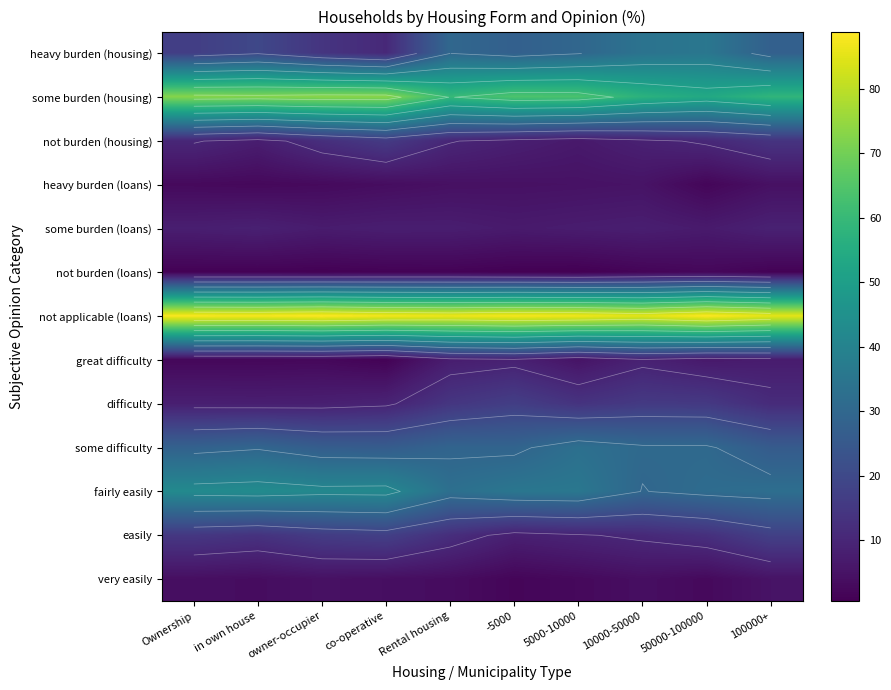

True or false: some difficulty has a value of 49.2 at in own house.

False